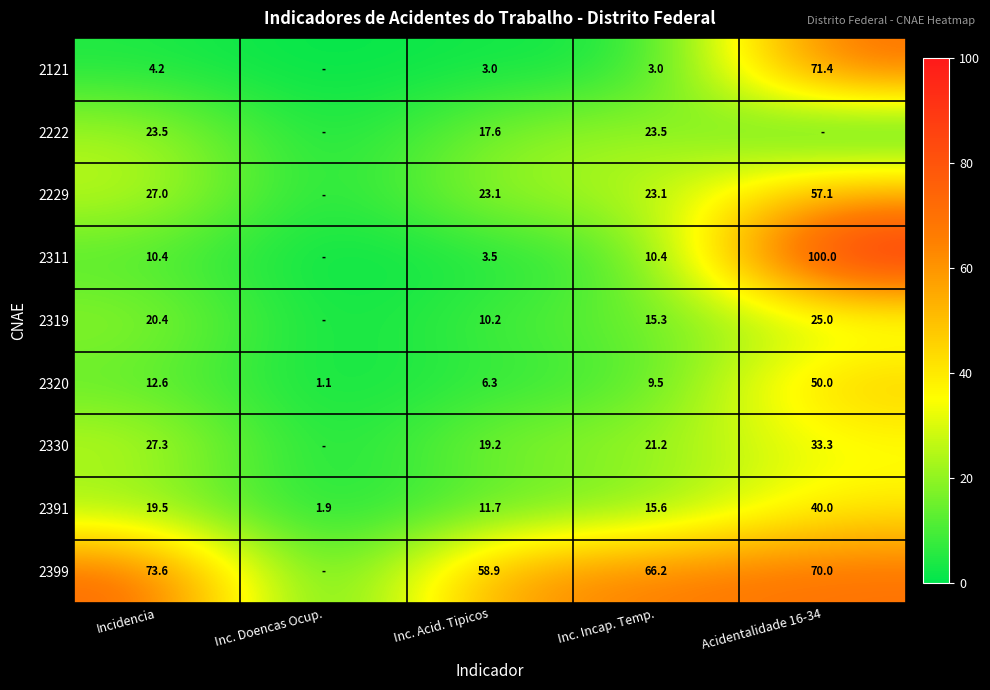

What is the spread (max minus min) of values at Inc. Acid. Tipicos?

55.9